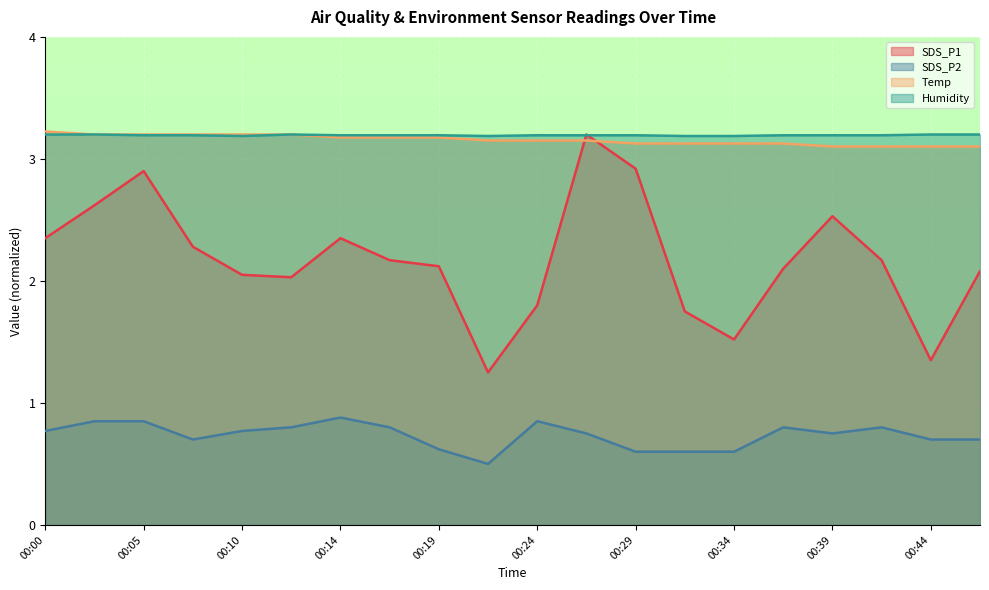

How many interior local peaks does the SDS_P2 series have?

4